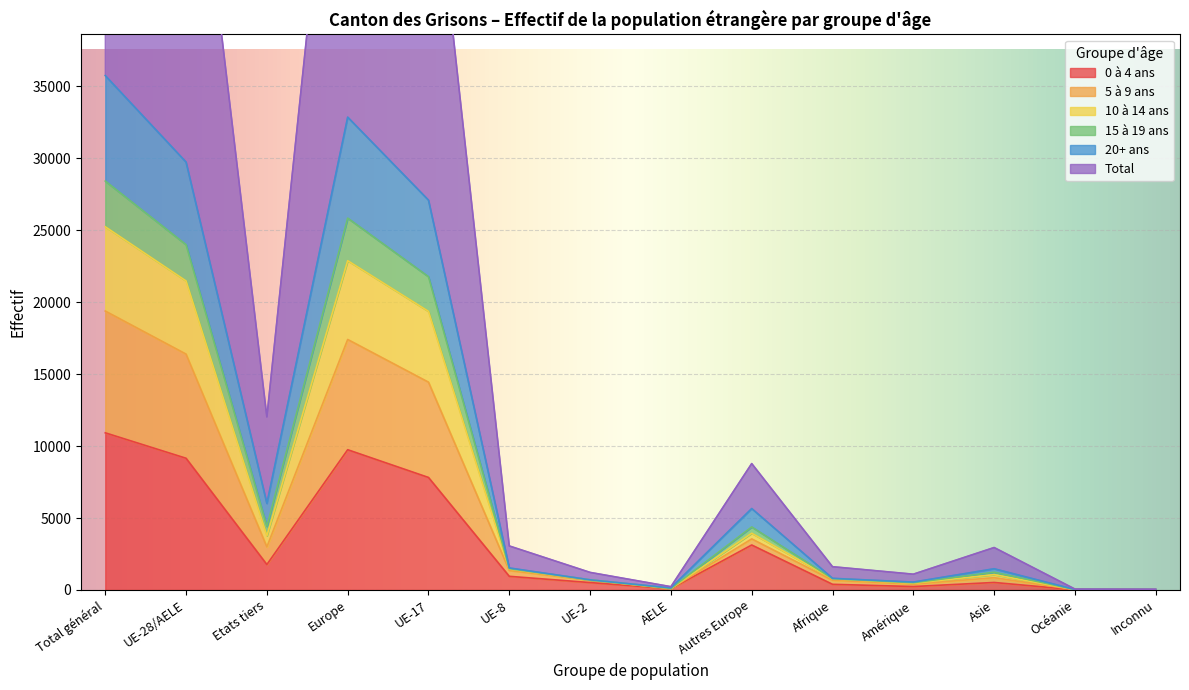

How many interior local valleys does the Total series have?

3